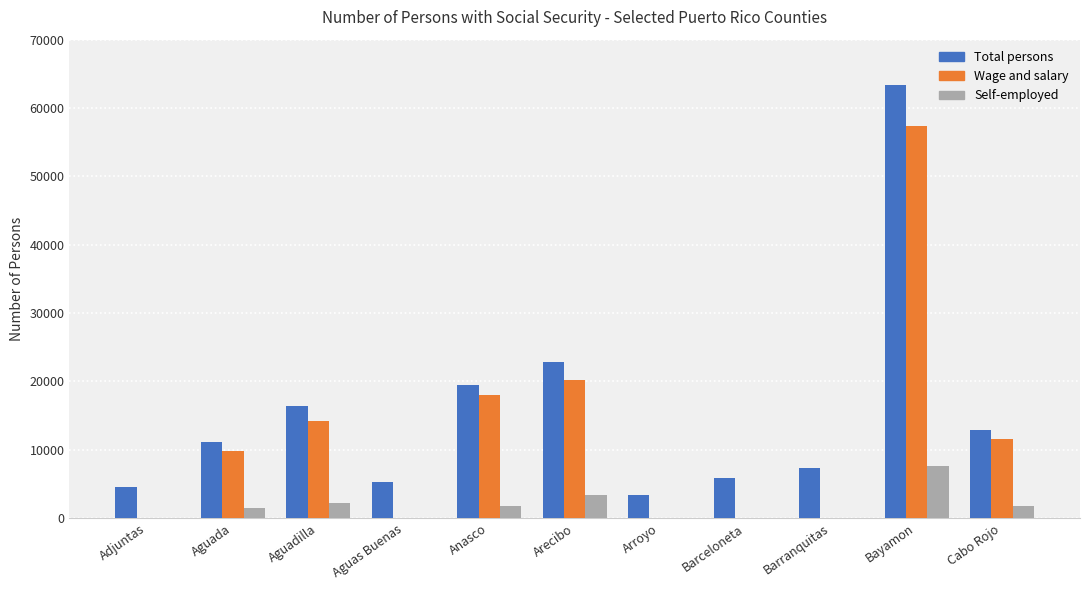

Which series has the largest range (max minus min)?

Total persons